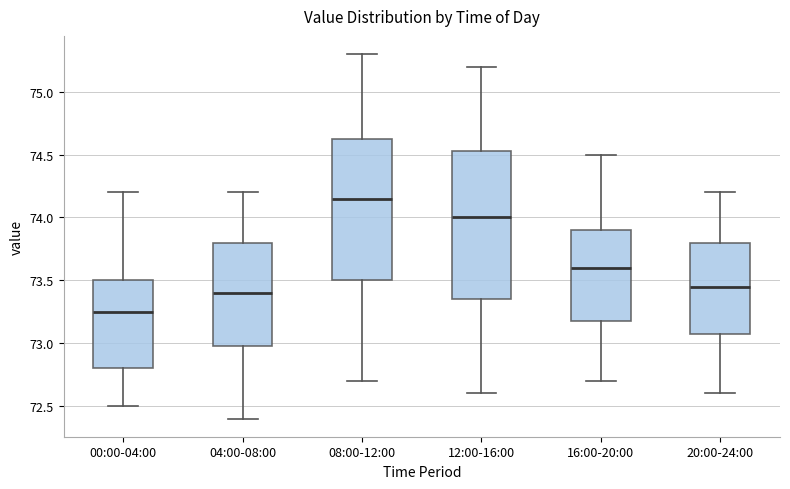

Where does the lower whisker of the box for 16:00-20:00 end on the y-axis? The values are not printed on the chart, so give them approximately, as read against the axis.

72.70